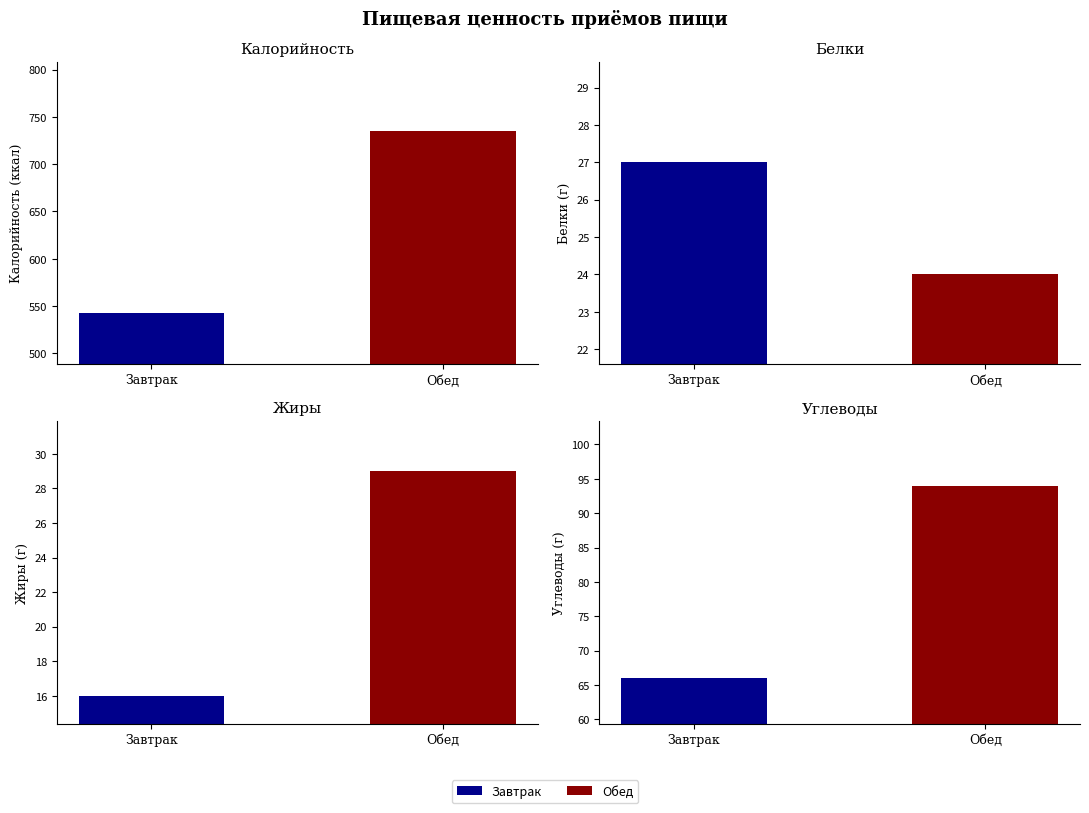

What is the label of the 1st bar from the left?

Завтрак